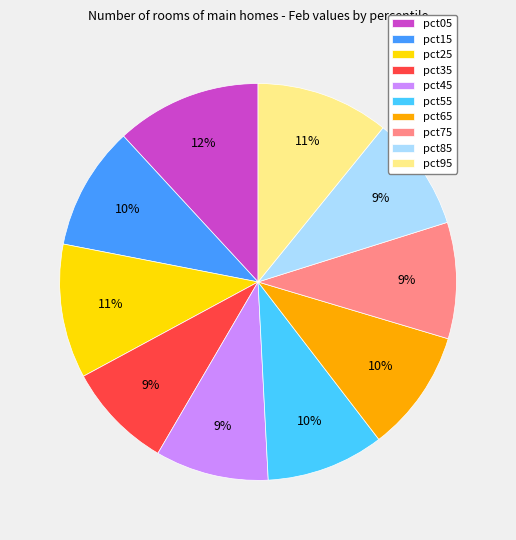

The pct85 slice represents 17% of the pie. True or false?

False